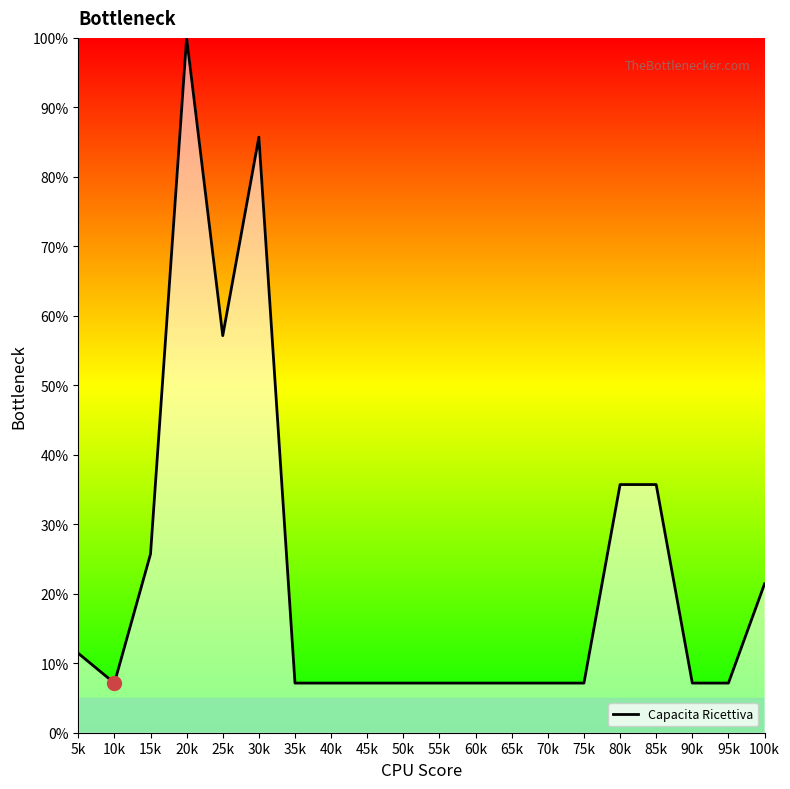

What is the ratio of the value at 25k to the value at 100k?

2.7